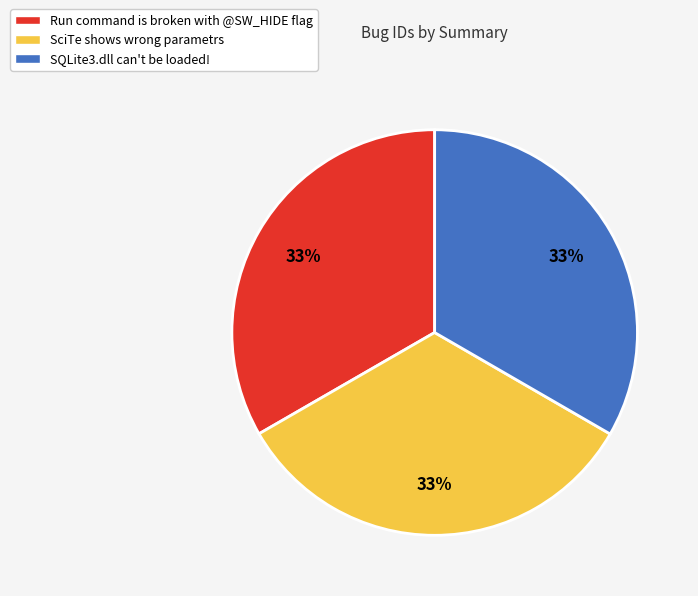

How many segments does this pie chart have?

3